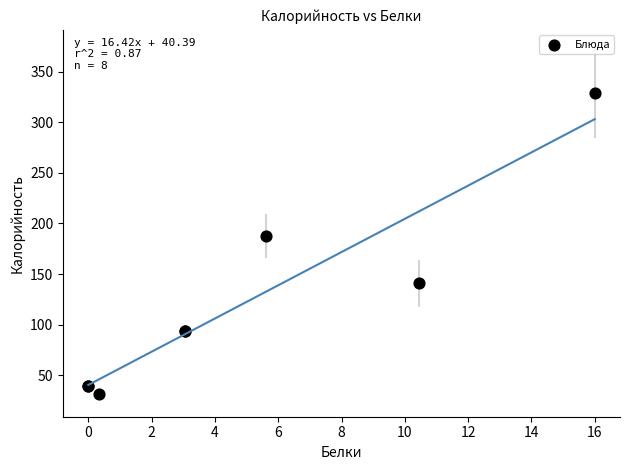

What Y value in the scatter plot is closest to 180?

188